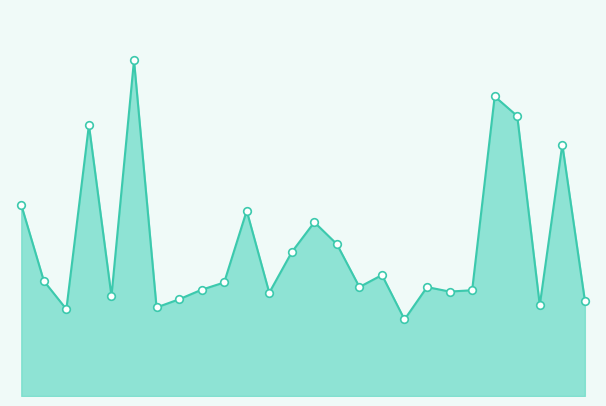

Does the chart have visible grid lines?

No